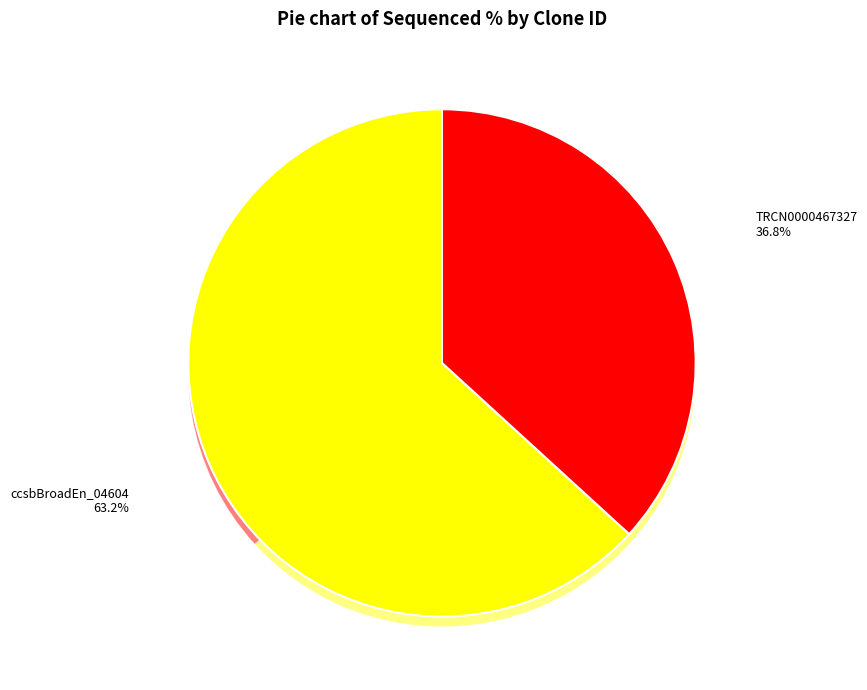

The ccsbBroad304_04604 slice represents 0% of the pie. True or false?

True